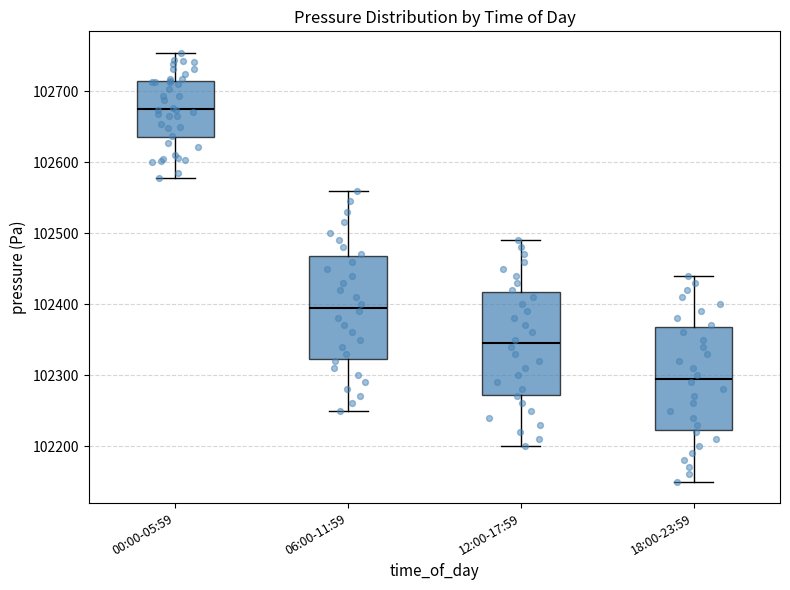

Which box has the highest median line?

00:00-05:59